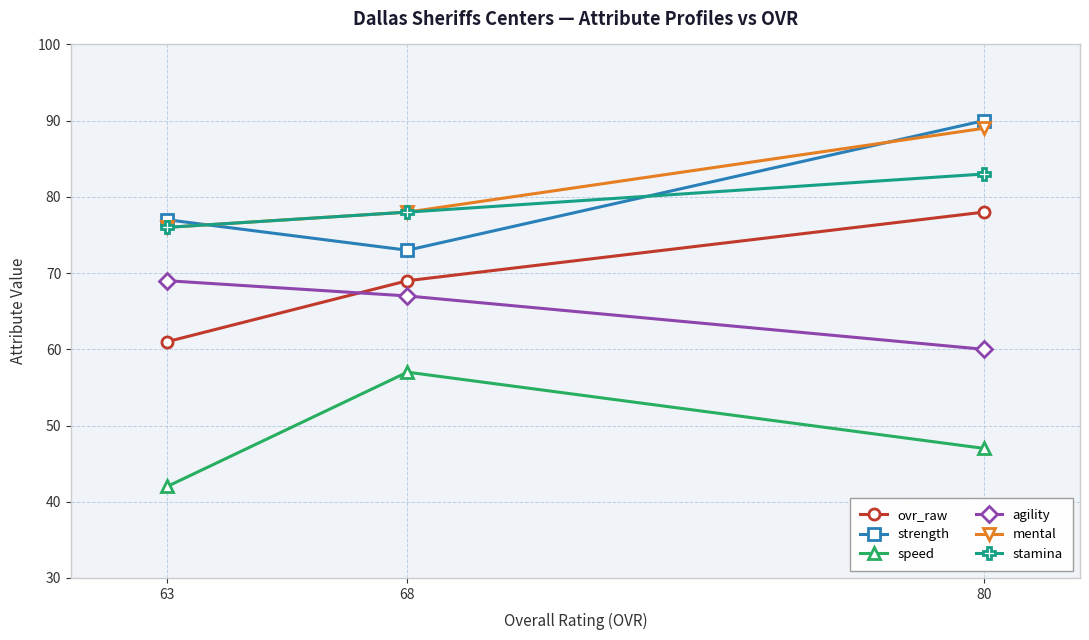

Reading right to left, what are all the values shown in this chart?

ovr_raw: 80=78	68=69	63=61
strength: 80=90	68=73	63=77
speed: 80=47	68=57	63=42
agility: 80=60	68=67	63=69
mental: 80=89	68=78	63=76
stamina: 80=83	68=78	63=76